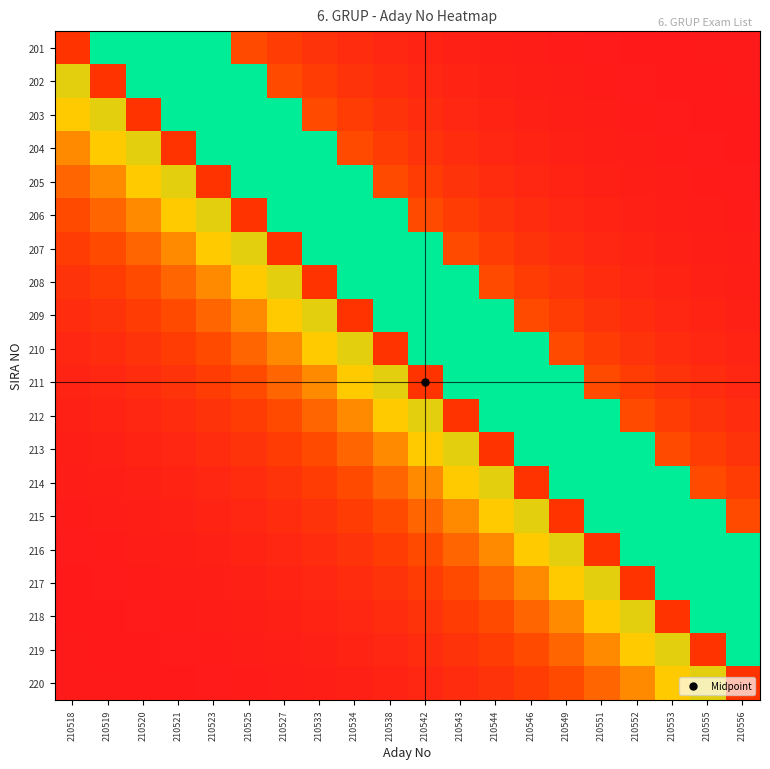

At how many categories does at least one series exceed 0?

20